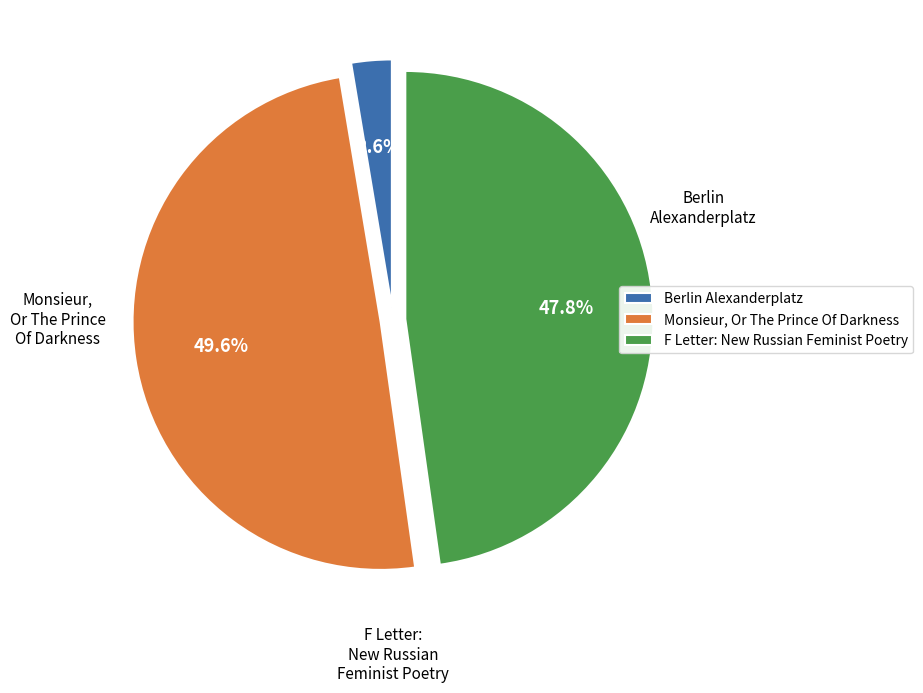

How many slices are in this pie chart?

3